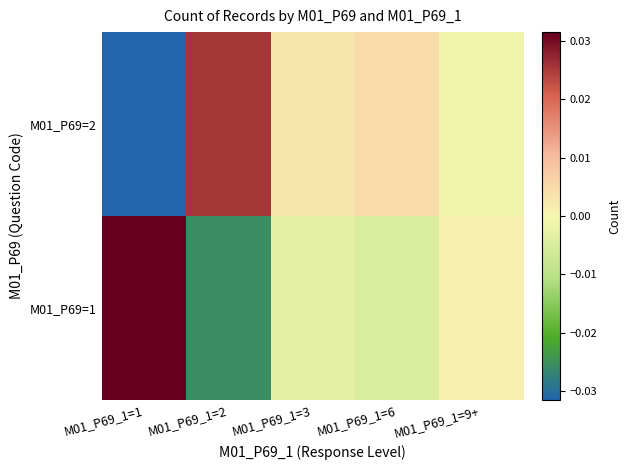

Which series has the largest total across all categories?

M01_P69=2